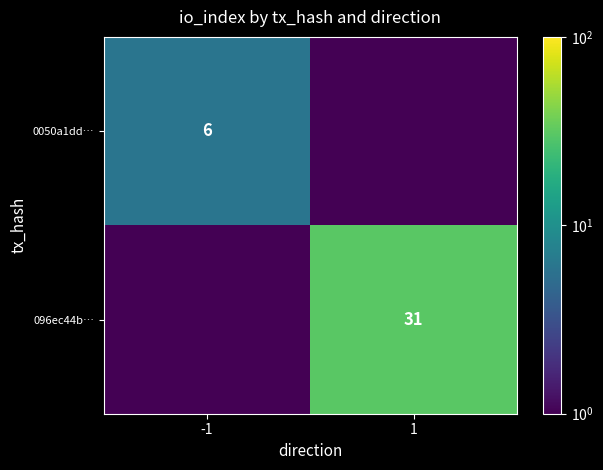

Is it true that 0050a1dd… equals 6.0 at -1?

True